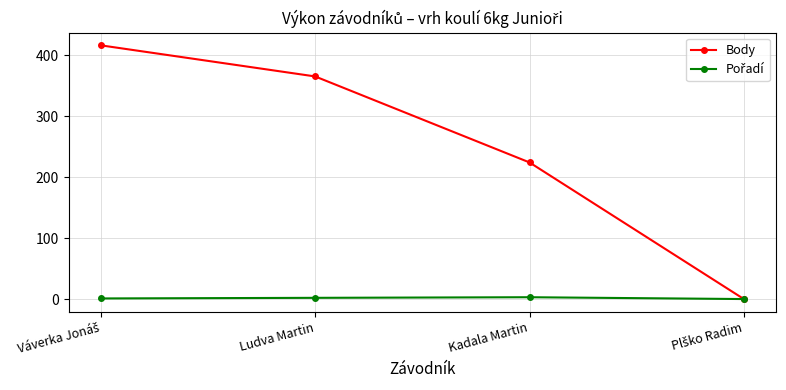

Which series has the widest spread of values?

Body